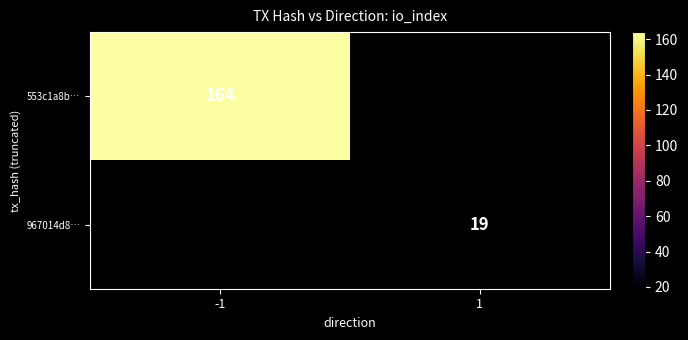

The 553c1a8b… series shows 223 at -1. True or false?

False